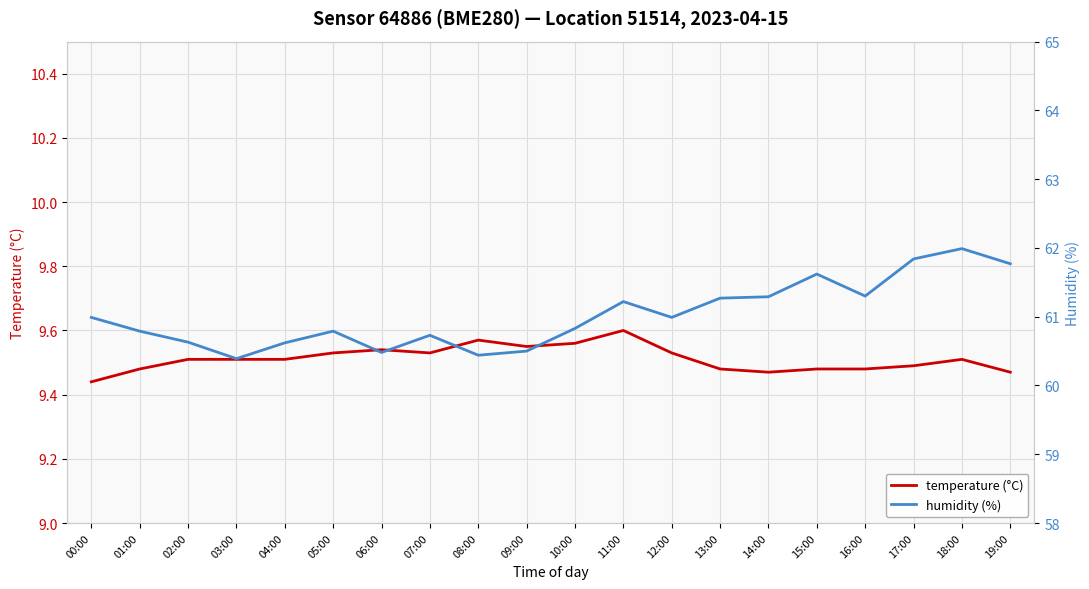

Which series has the largest range (max minus min)?

humidity (%)